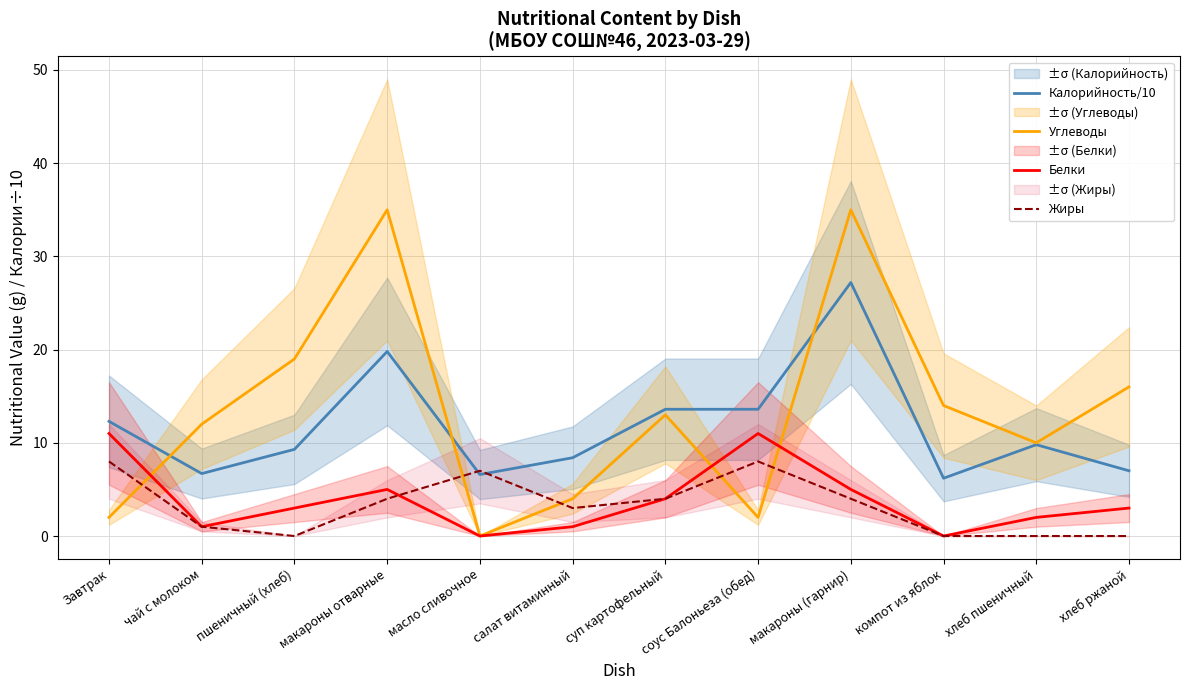

Count the number of data series in this chart.

4